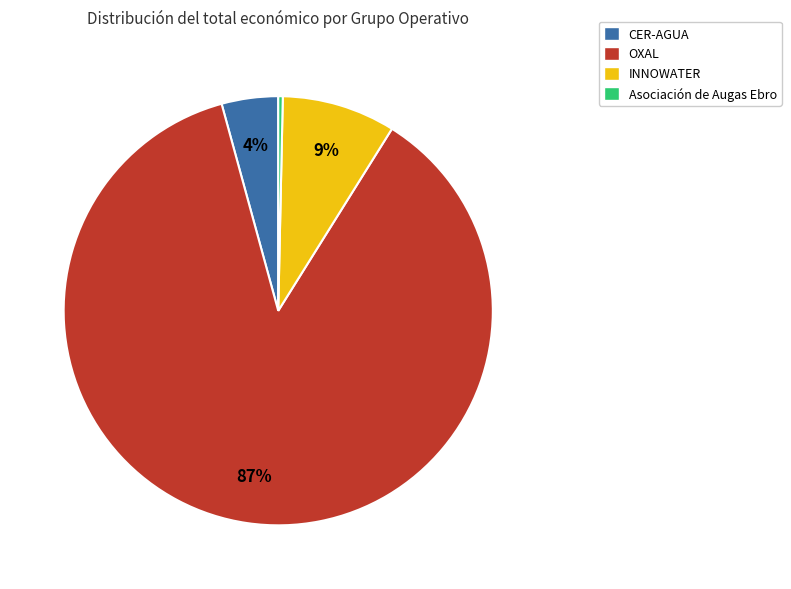

Rank the categories by value from highest to lowest.

OXAL, INNOWATER, CER-AGUA, Asociación de Augas Ebro